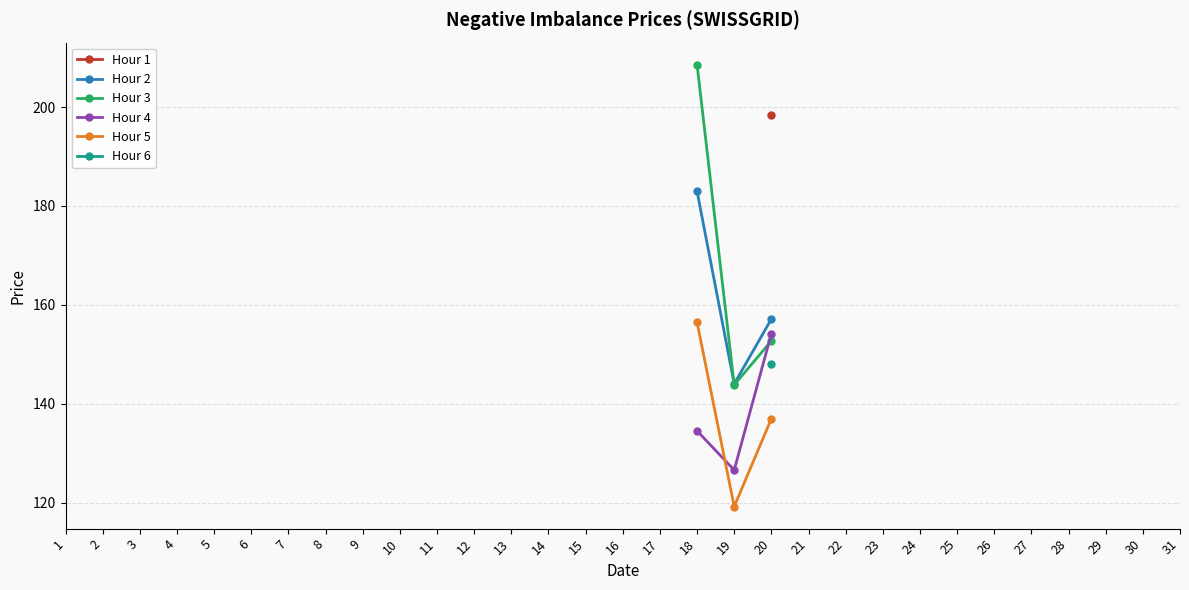

True or false: Hour 4 and Hour 2 cross at least once.

False